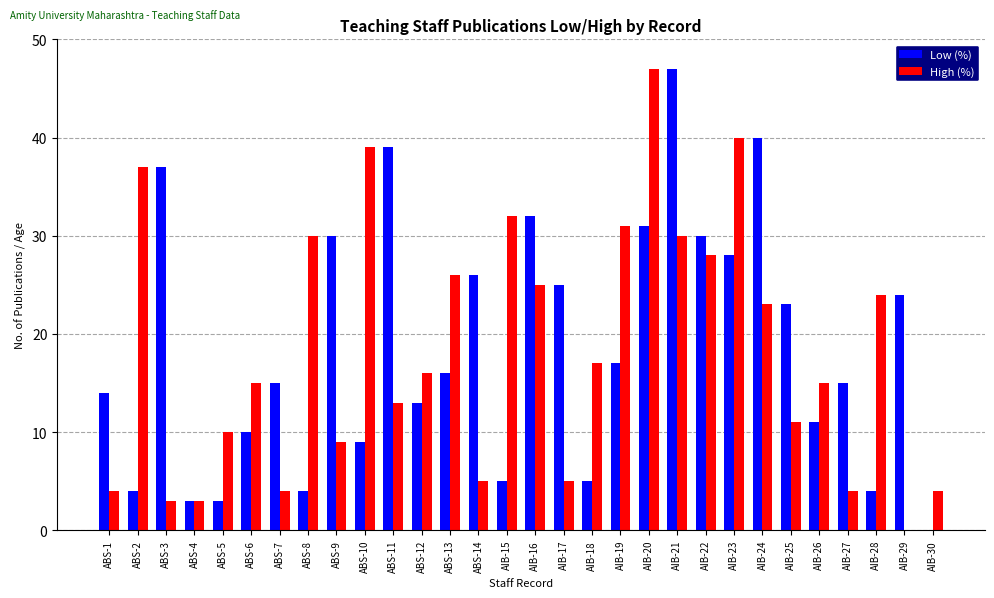

How many positive values does the Low (%) series have?

29